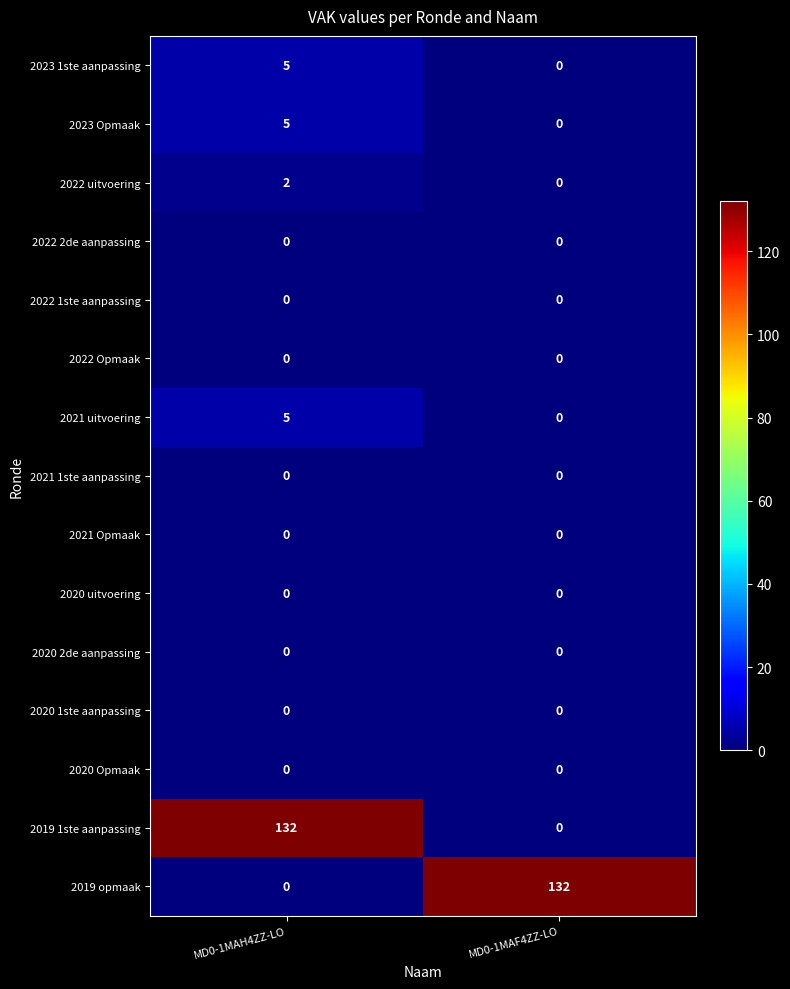

The 2020 uitvoering series shows 0 at MD0-1MAF4ZZ-LO. True or false?

True